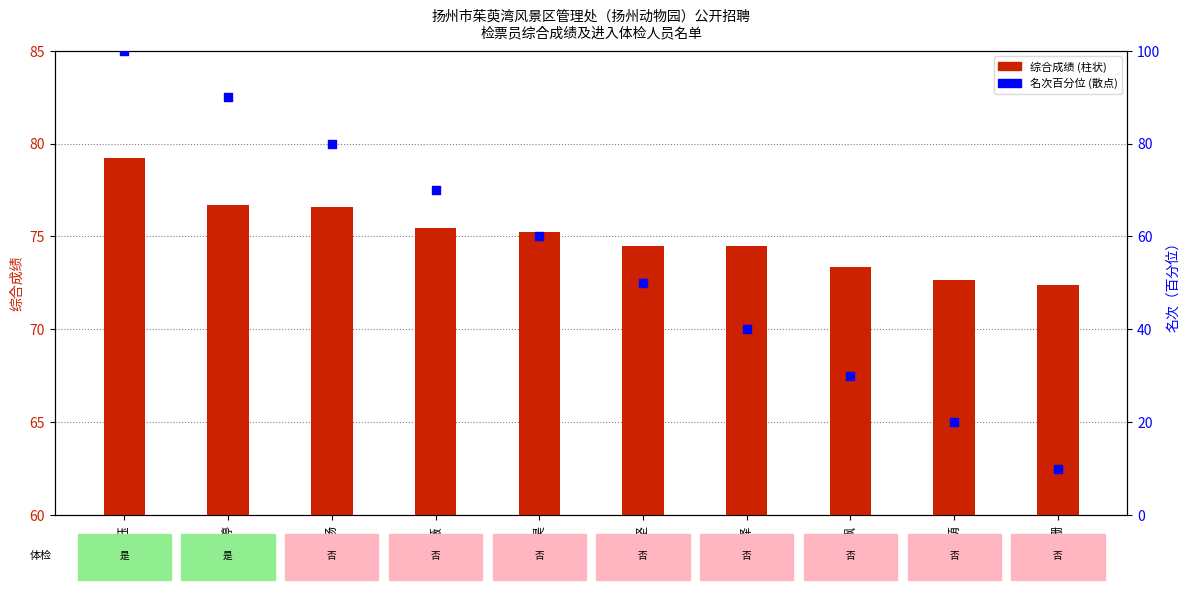

At which category is the sum across all series the highest?

居长钰